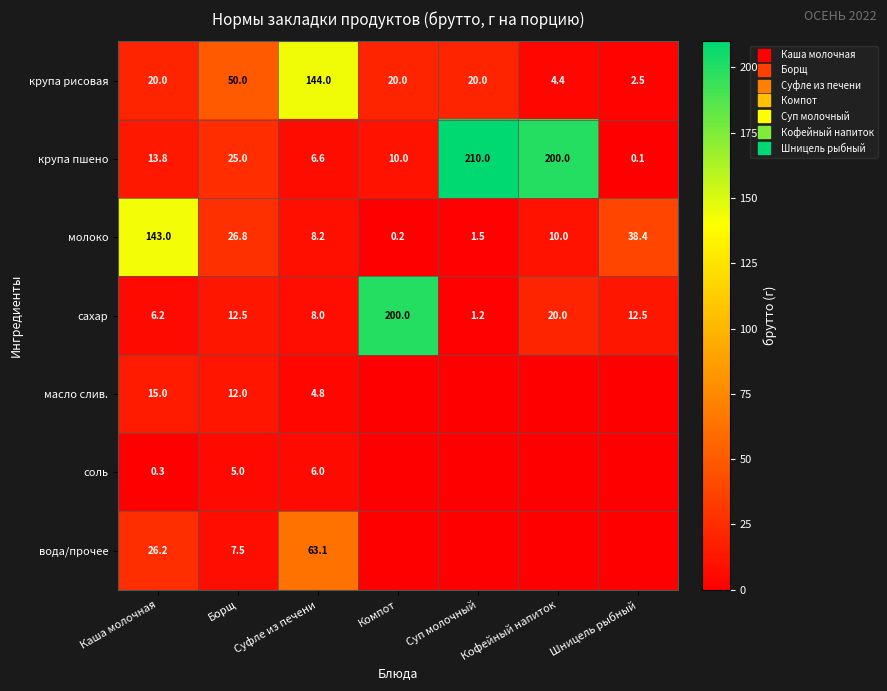

What is the difference between the масло слив. values at Борщ and Суфле из печени?

7.2